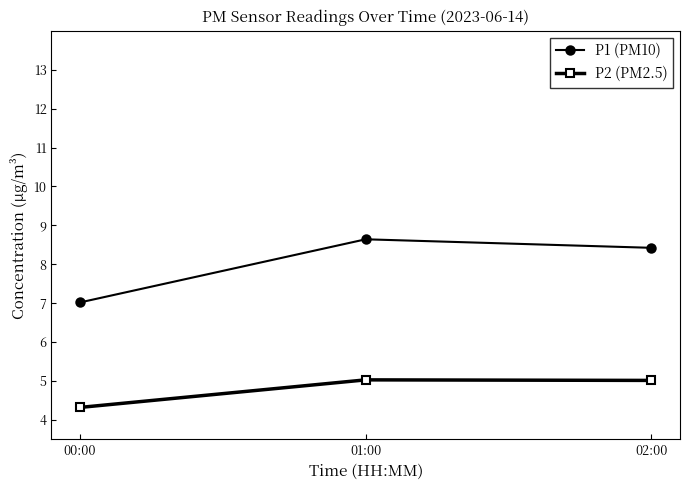

What position from the right is 00:00?

3